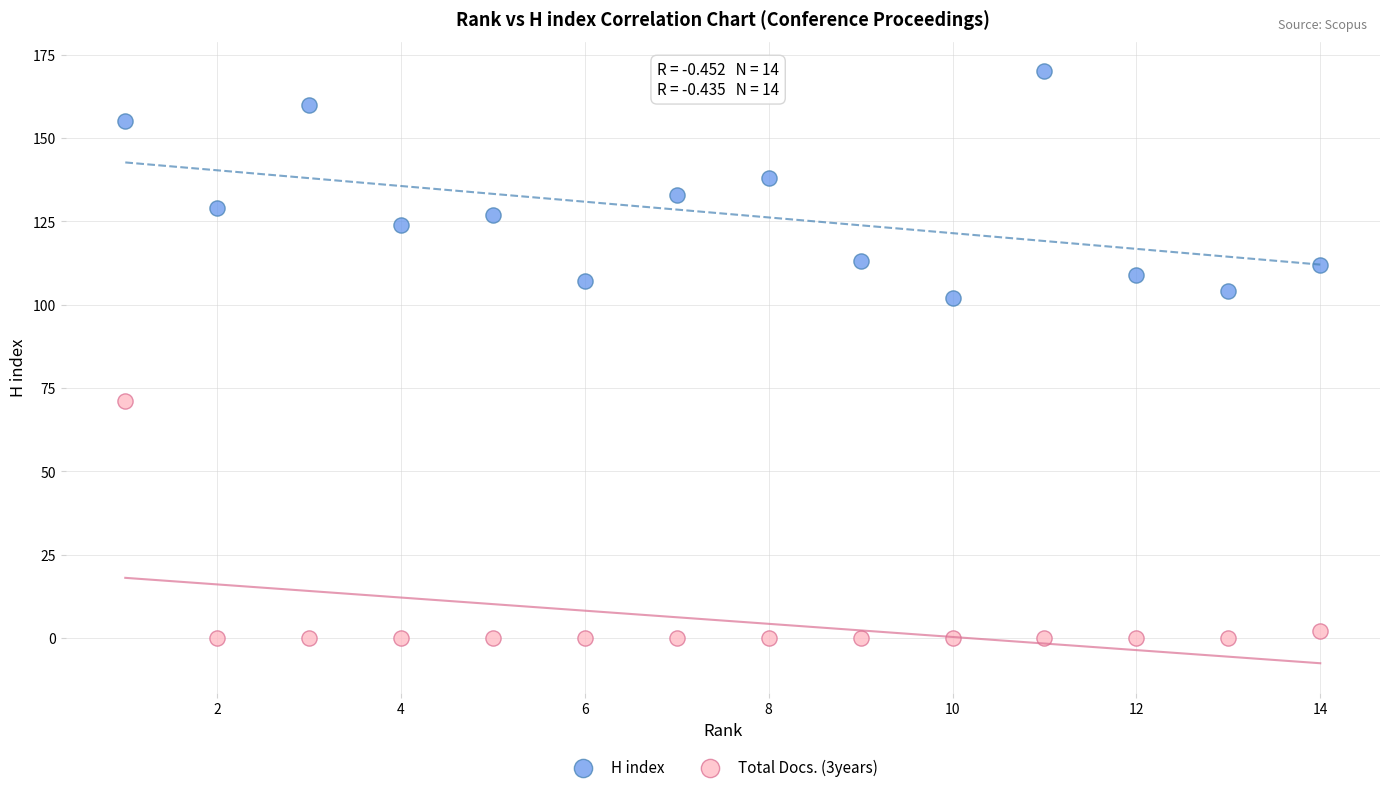

What are all the series names shown in the legend?

H index, Total Docs. (3years)